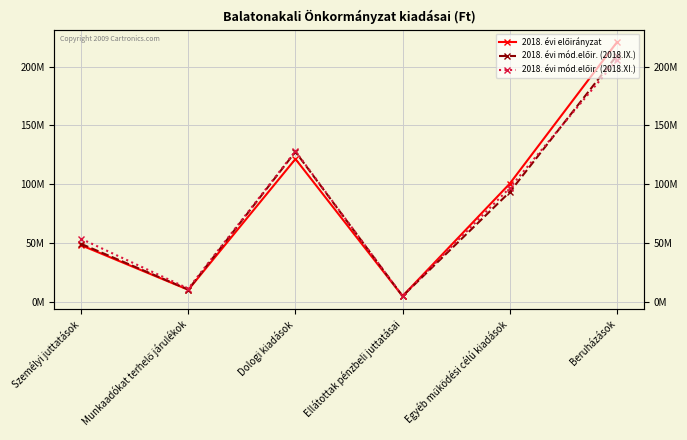

Where is 2018. évi mód.előir. (2018.XI.) nearest to the value 105266166?

Egyéb működési célú kiadások